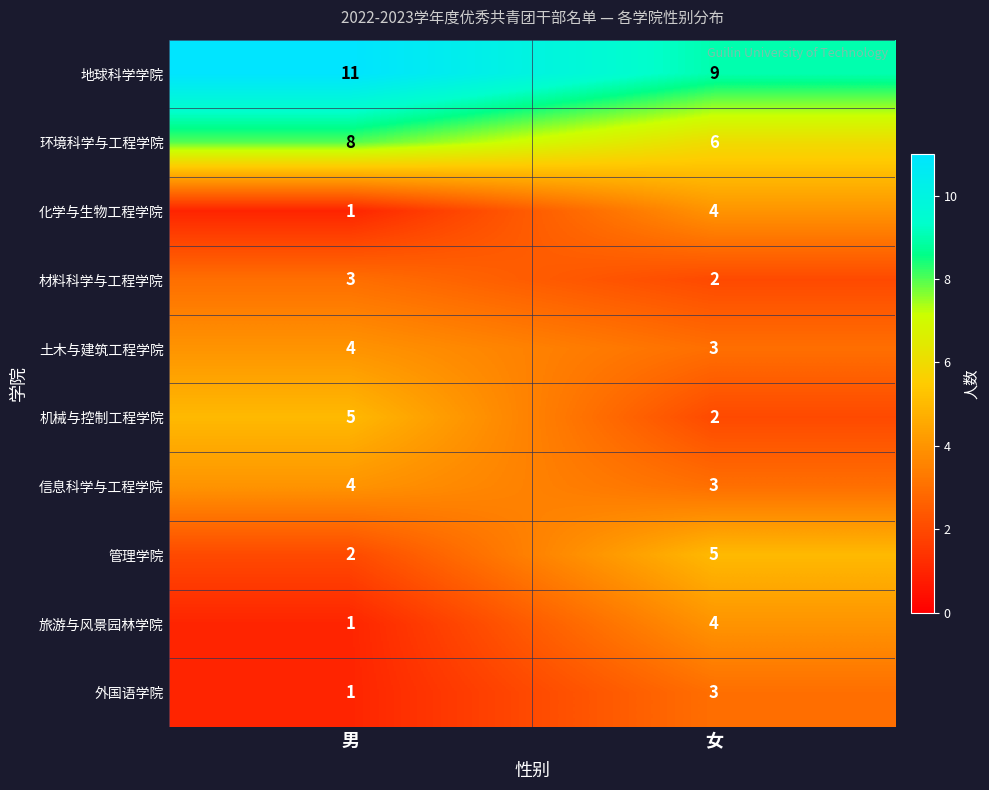

What is the greatest value displayed?

11